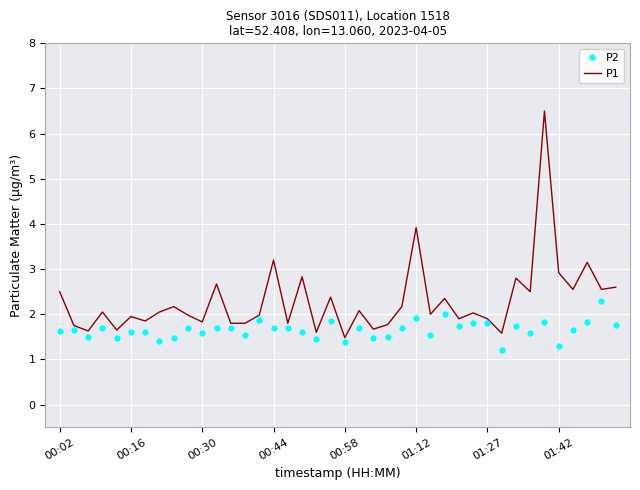

True or false: P1 and P2 intersect in this chart.

False